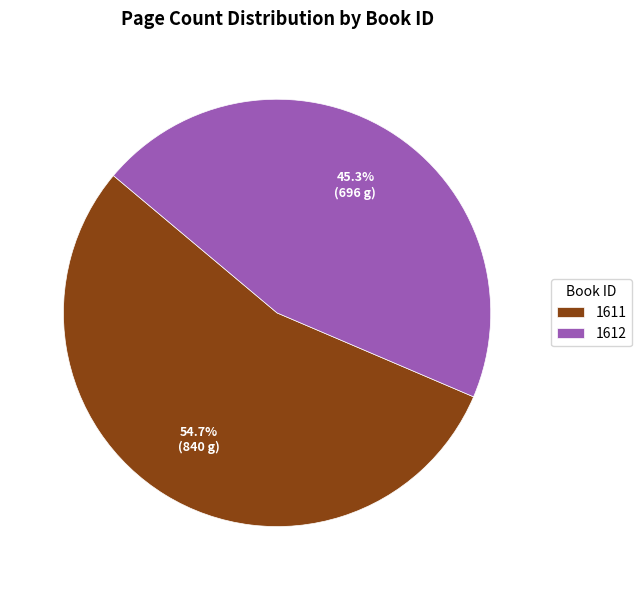

How many segments does this pie chart have?

2